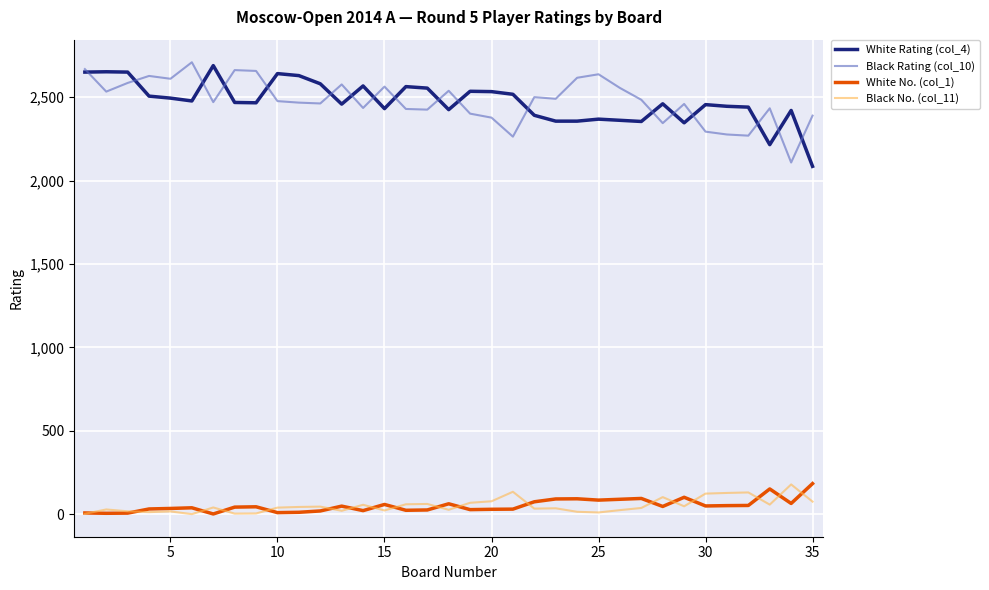

True or false: Black No. (col_11) and Black Rating (col_10) cross at least once.

False